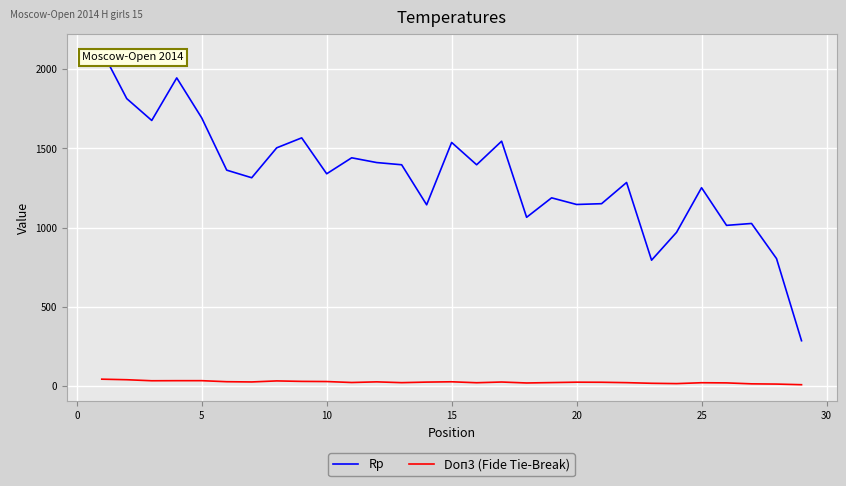

How many categories are shown in the chart?

29